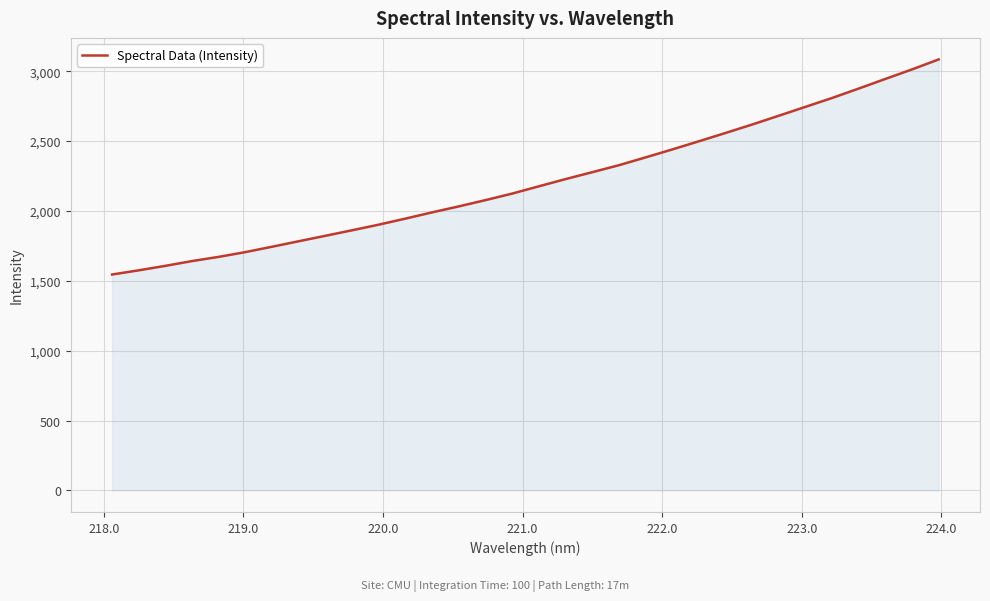

What is the maximum value shown in the chart?

3083.9